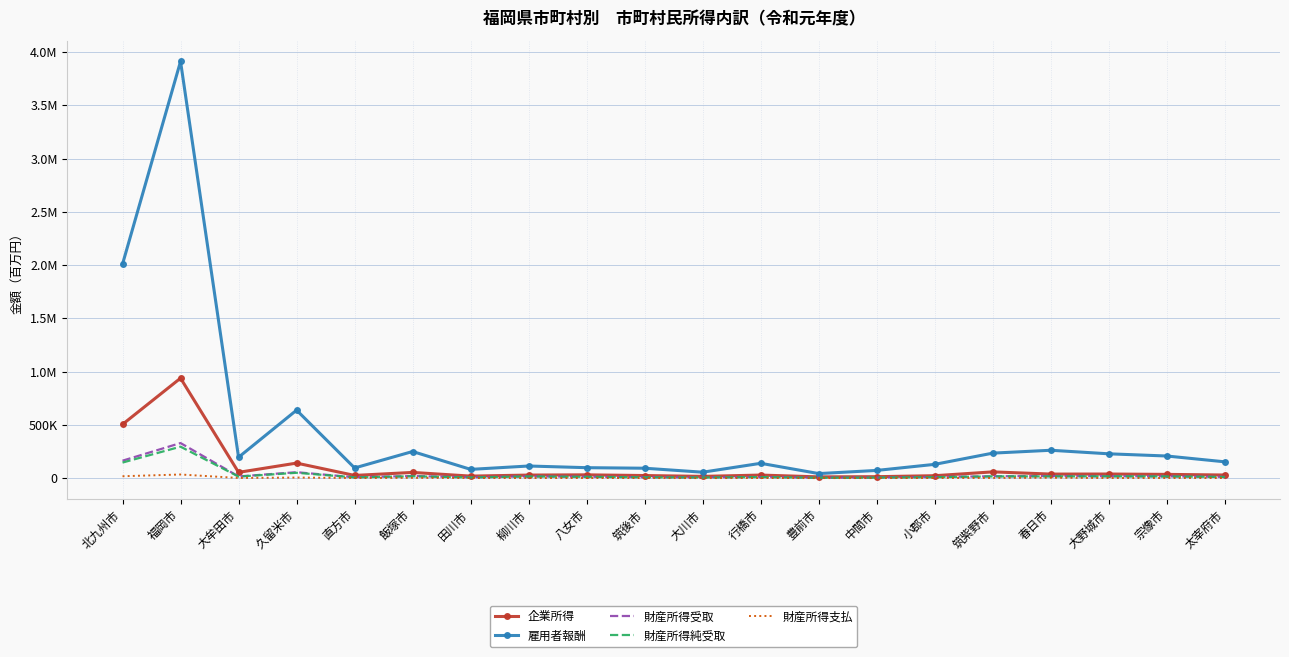

At which category does 財産所得支払 reach its first local valley?

大牟田市